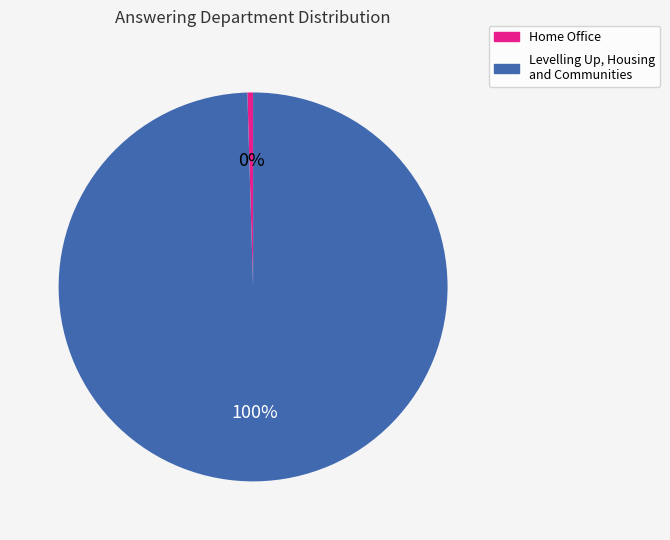

Which category has the biggest portion of the pie?

Levelling Up, Housing and Communities